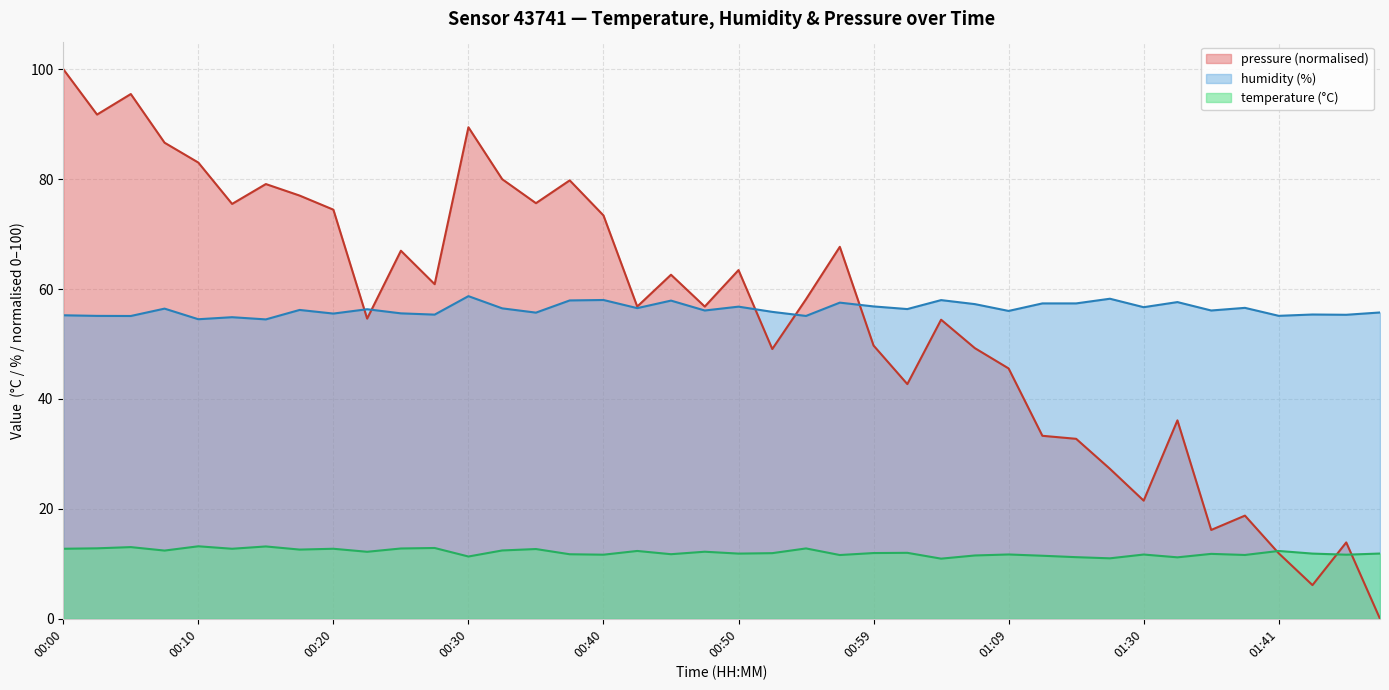

True or false: humidity and temperature cross at least once.

False